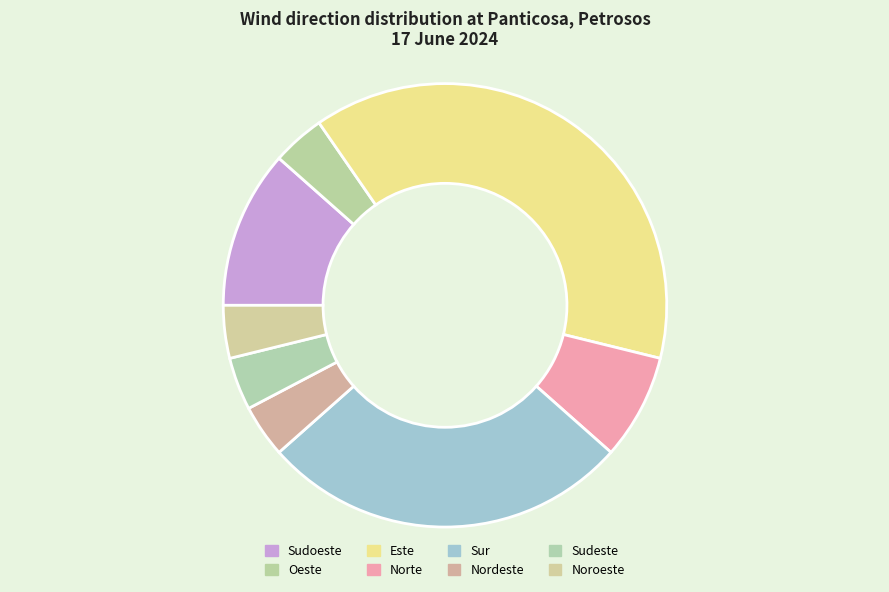

How many slices are in this pie chart?

8